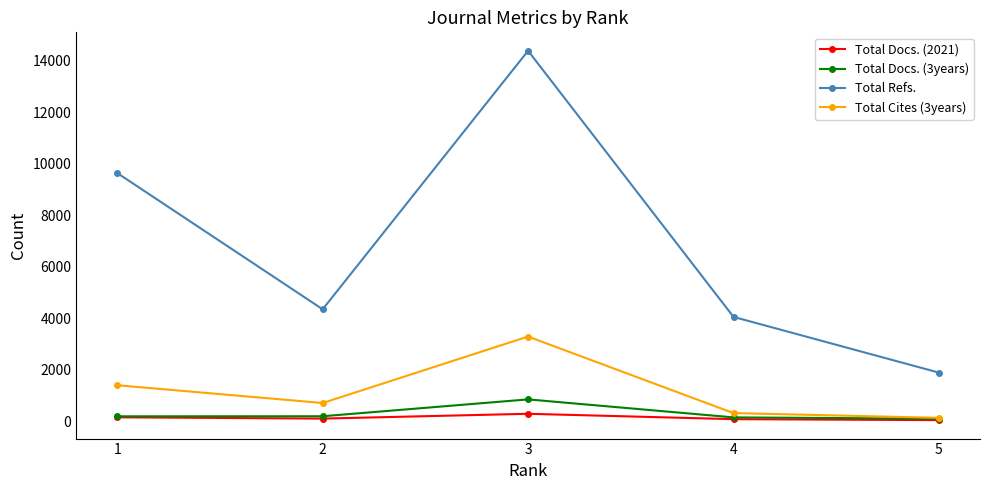

How many values in the Total Docs. (2021) series are below 94?

2